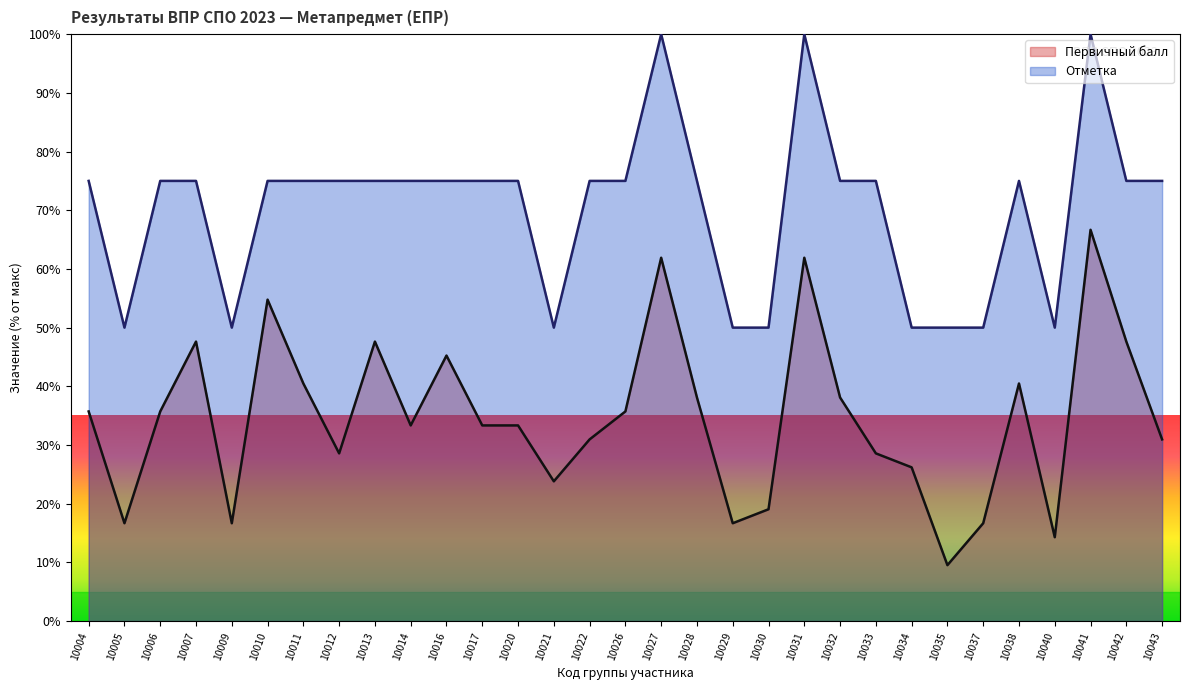

True or false: Первичный балл and Отметка intersect in this chart.

False